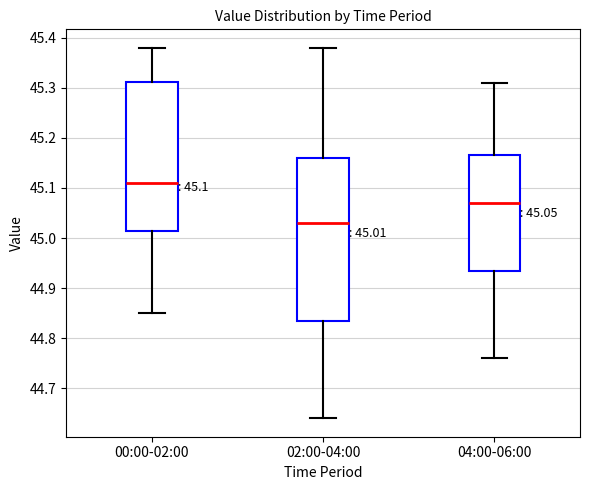

Comparing the boxes themselves (not the whiskers), which one is the tallest?

02:00-04:00